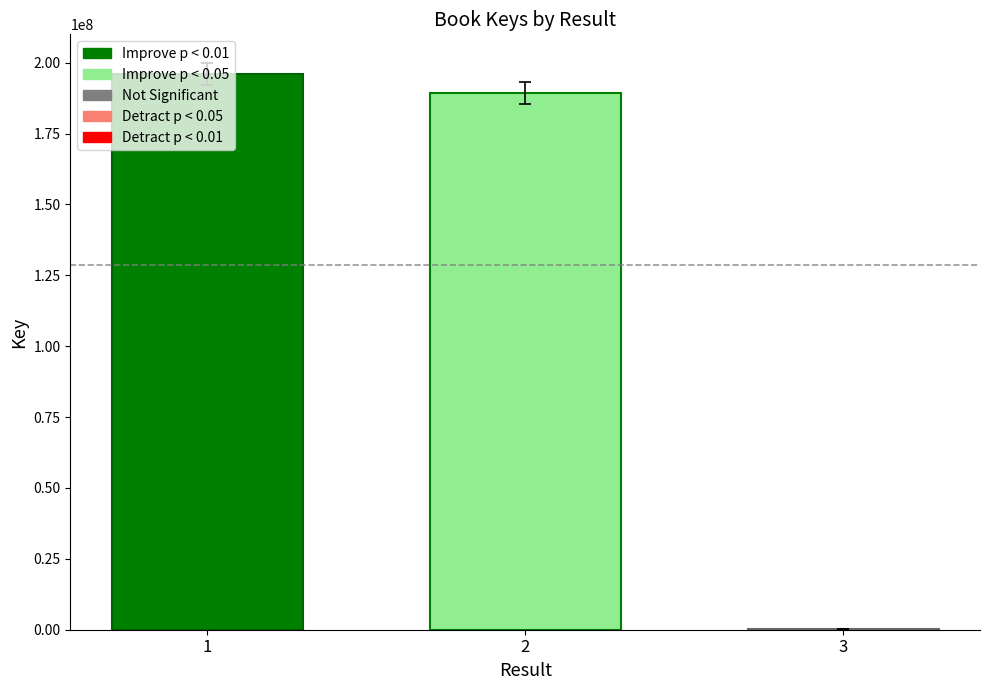

What is the sum of the values at 3 and 1?

196405255